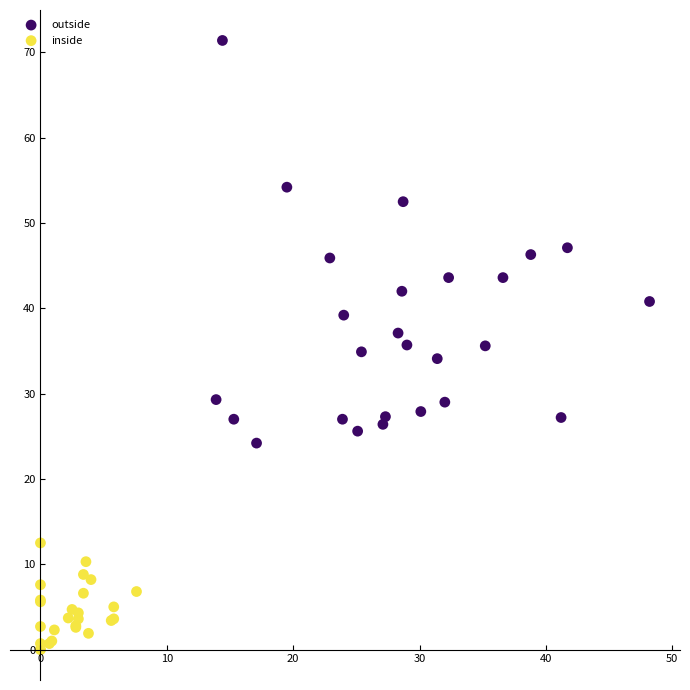

Which series has the widest spread of Y values?

outside